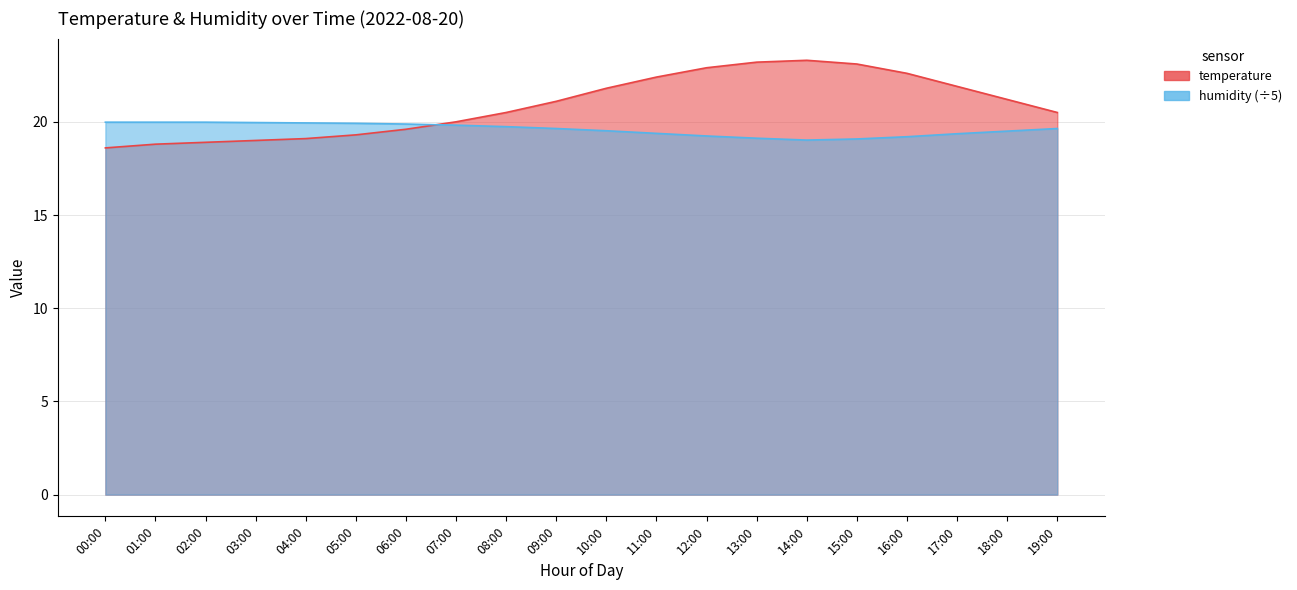

Read the humidity value at 02:00.

20.0